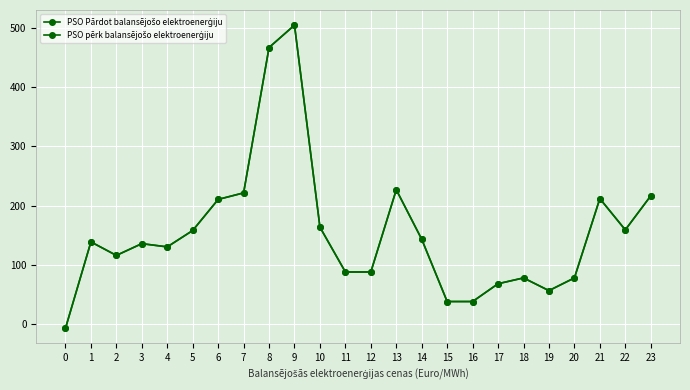

Does the chart have visible grid lines?

Yes